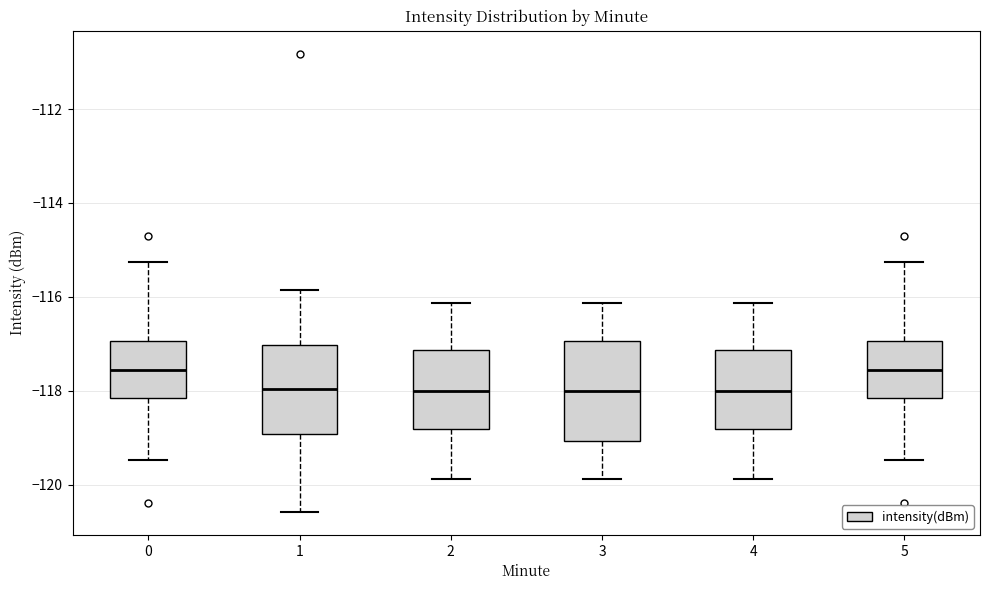

Reading left to right, read every box against the y-axis: the position of its median line, the range the box covers, and the ends of its whiskers. The values are not printed on the chart, so give them approximately, as read against the axis.

0: median -117.6, box -118.2 to -117.0, whiskers -119.4 to -115.2
1: median -118.0, box -119.0 to -117.0, whiskers -120.6 to -115.8
2: median -118.0, box -118.8 to -117.2, whiskers -119.8 to -116.2
3: median -118.0, box -119.0 to -117.0, whiskers -119.8 to -116.2
4: median -118.0, box -118.8 to -117.2, whiskers -119.8 to -116.2
5: median -117.6, box -118.2 to -117.0, whiskers -119.4 to -115.2